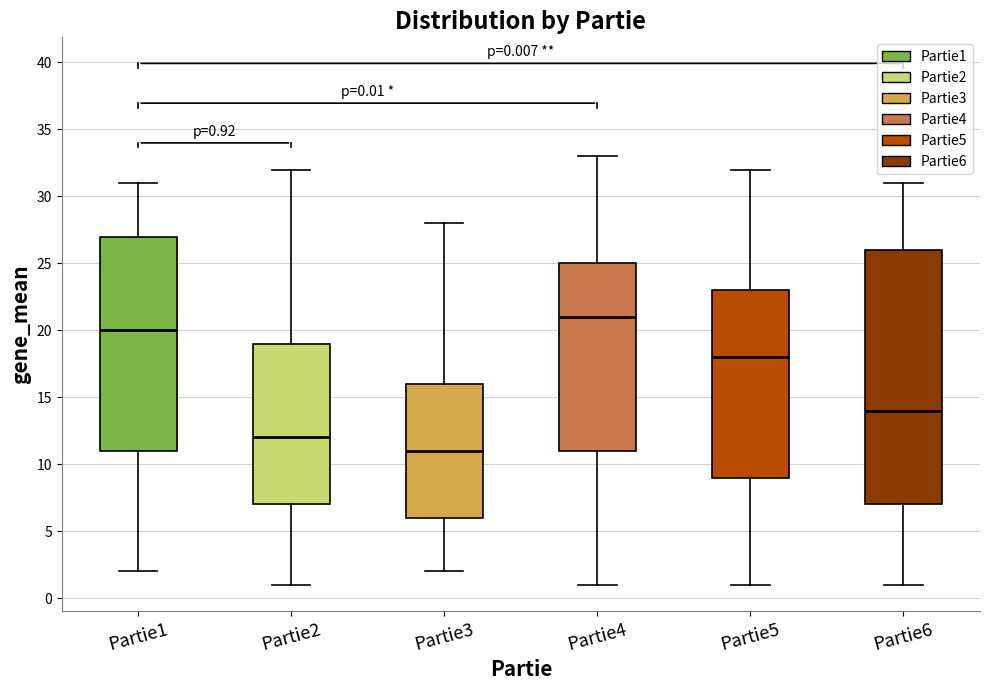

Which box has the lowest median line?

Partie3